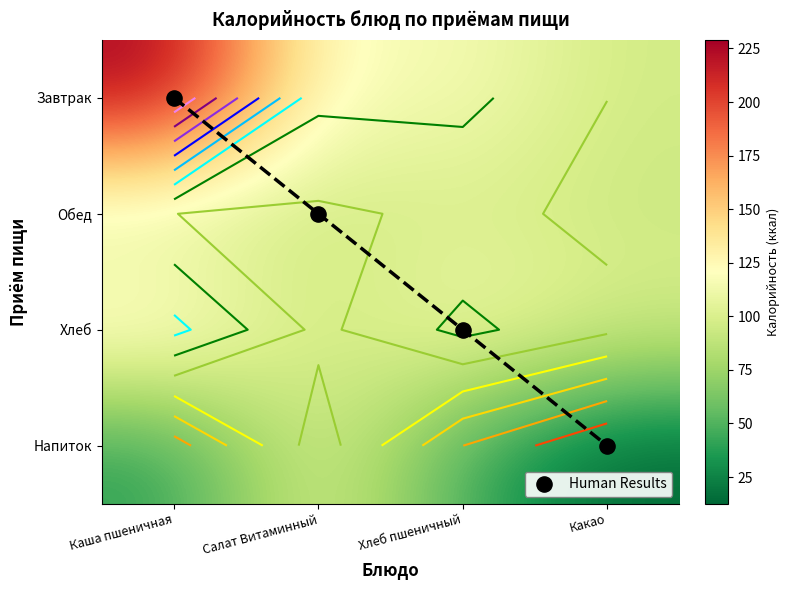

At which label is Human Results closest to 1?

Салат Витаминный